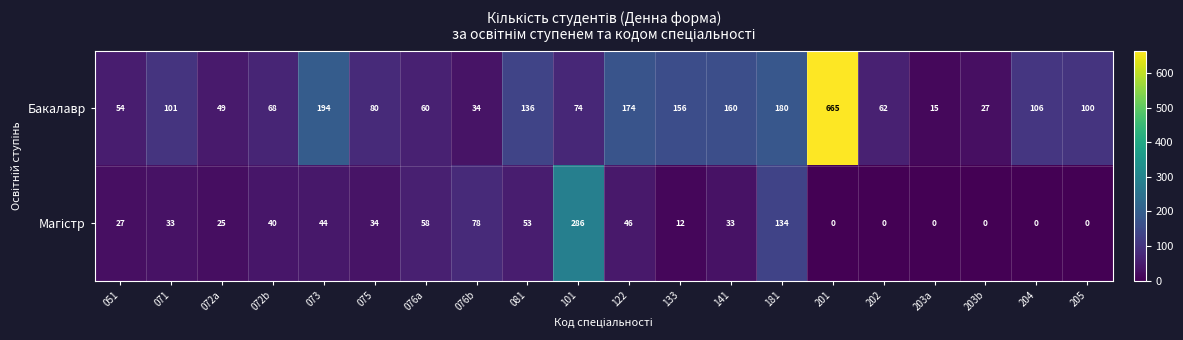

At which label does Бакалавр reach its peak?

201